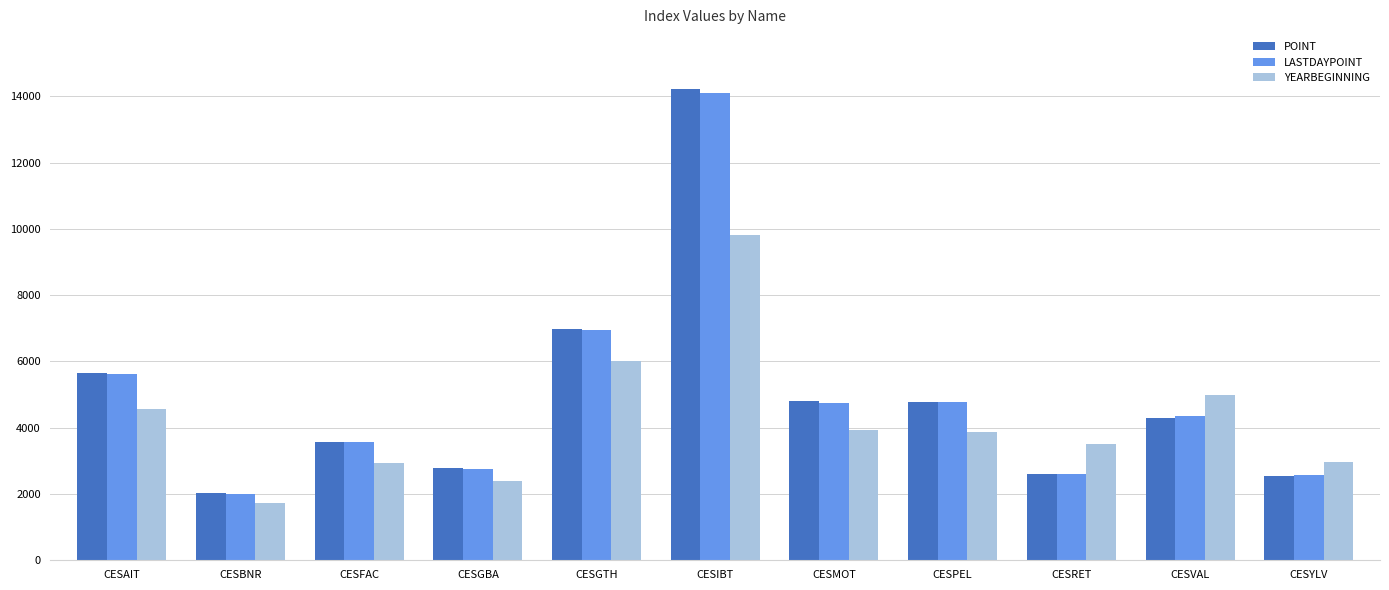

At which category is the sum across all series the highest?

CESIBT